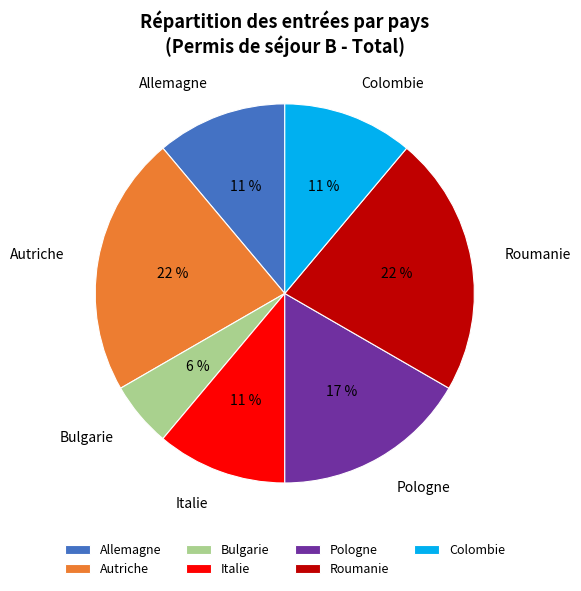

To the nearest percent, what is the combined percentage of Autriche and Italie?

33%